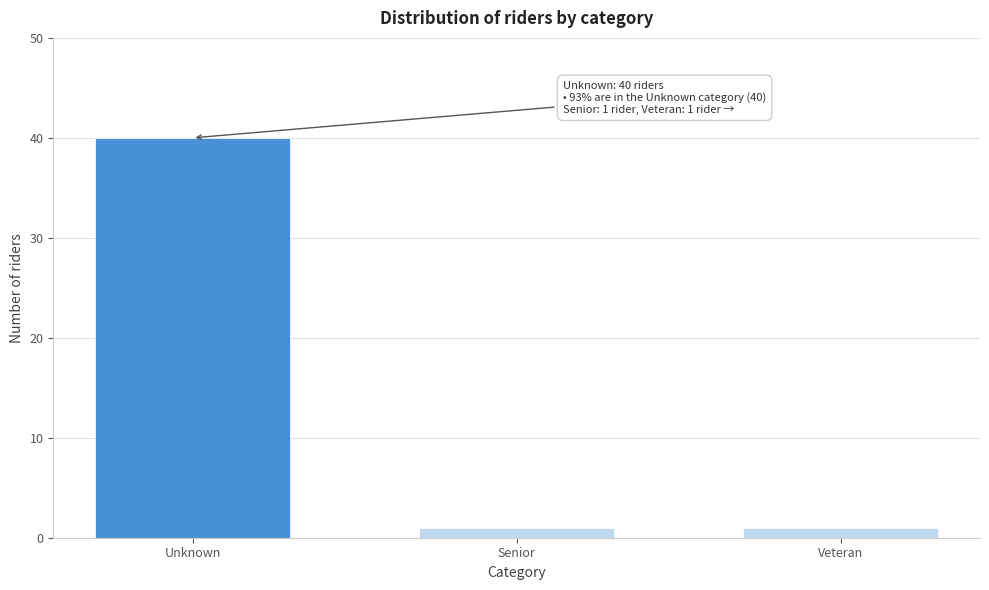

Reading left to right, transcribe all the data shown in this chart.

Unknown=40	Senior=1	Veteran=1